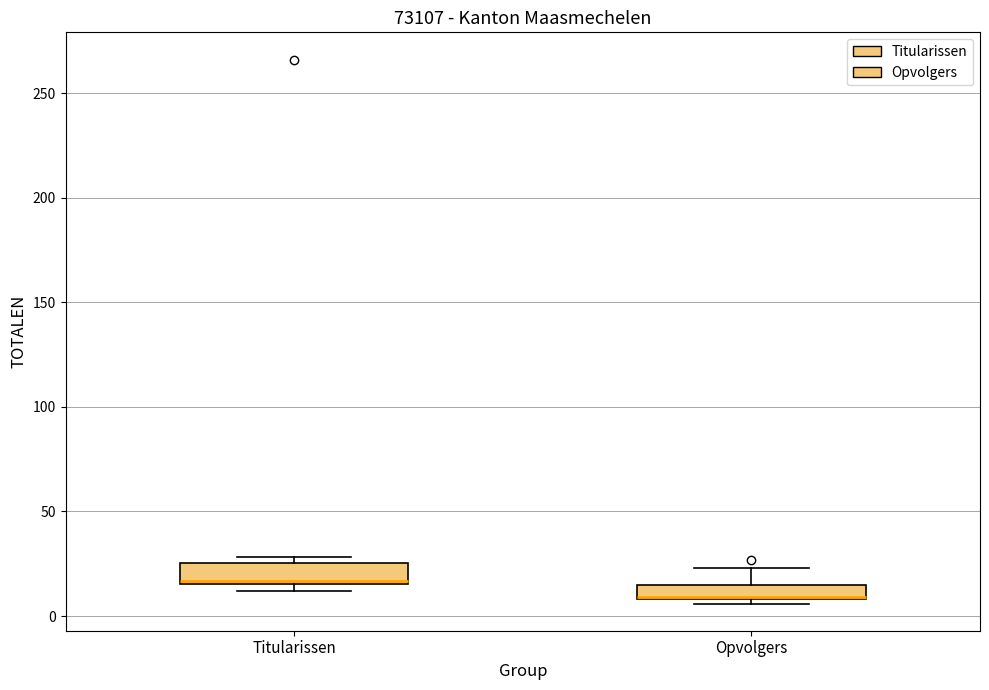

Where is the lower edge of the box for Titularissen on the y-axis? The values are not printed on the chart, so give them approximately, as read against the axis.

15